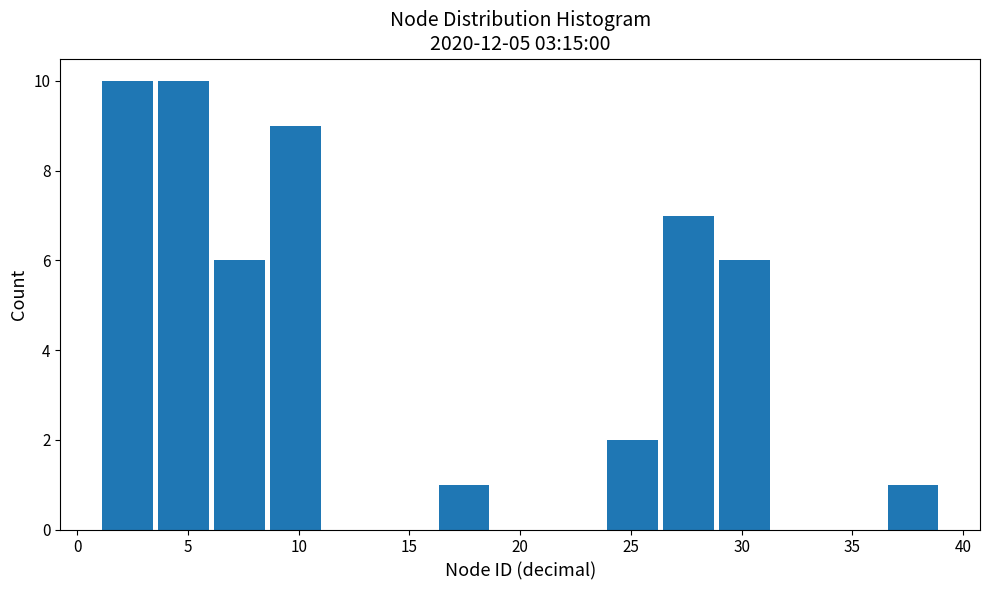

How tall is the bar that spans 8.5 to 11.0 on the x-axis? Neither the bar edges nor the heights are printed on the chart, so give them approximately, as read against the axes.

9